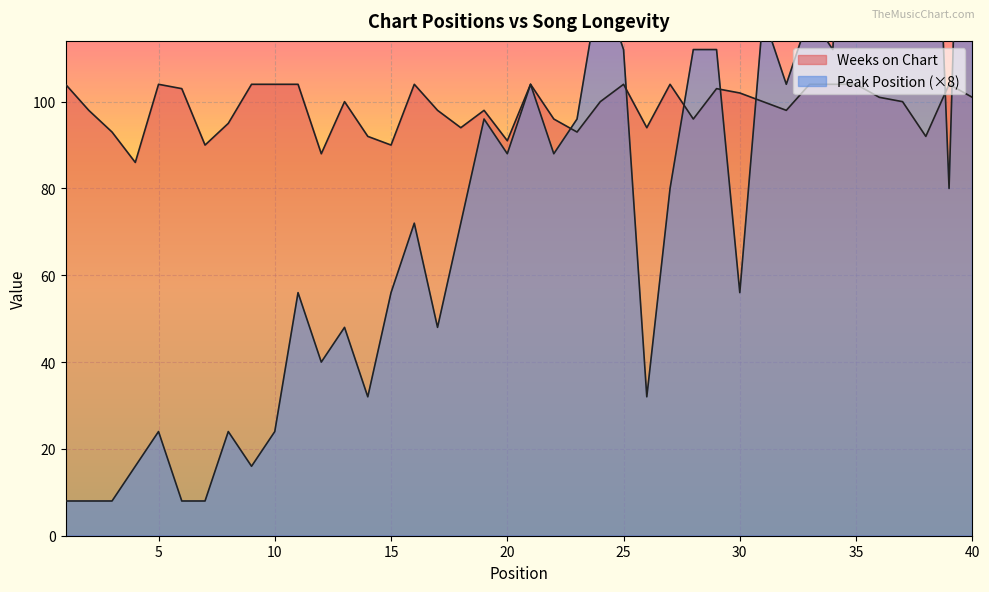

Reading left to right, what are all the values shown in this chart?

Peak Position: 8	8	8	16	24	8	8	24	16	24	56	40	48	32	56	72	48	72	96	88	104	88	96	128	112	32	80	112	112	56	120	104	120	112	200	136	152	216	80	264
Weeks on Chart: 104	98	93	86	104	103	90	95	104	104	104	88	100	92	90	104	98	94	98	91	104	96	93	100	104	94	104	96	103	102	100	98	104	104	104	101	100	92	104	101